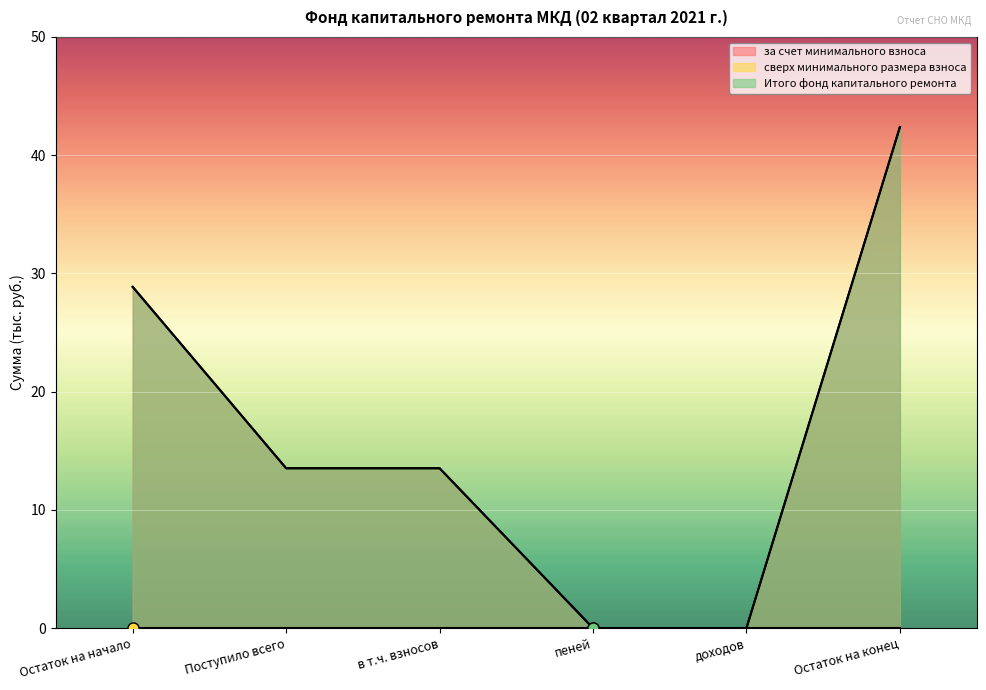

How many lines are shown in the chart?

3